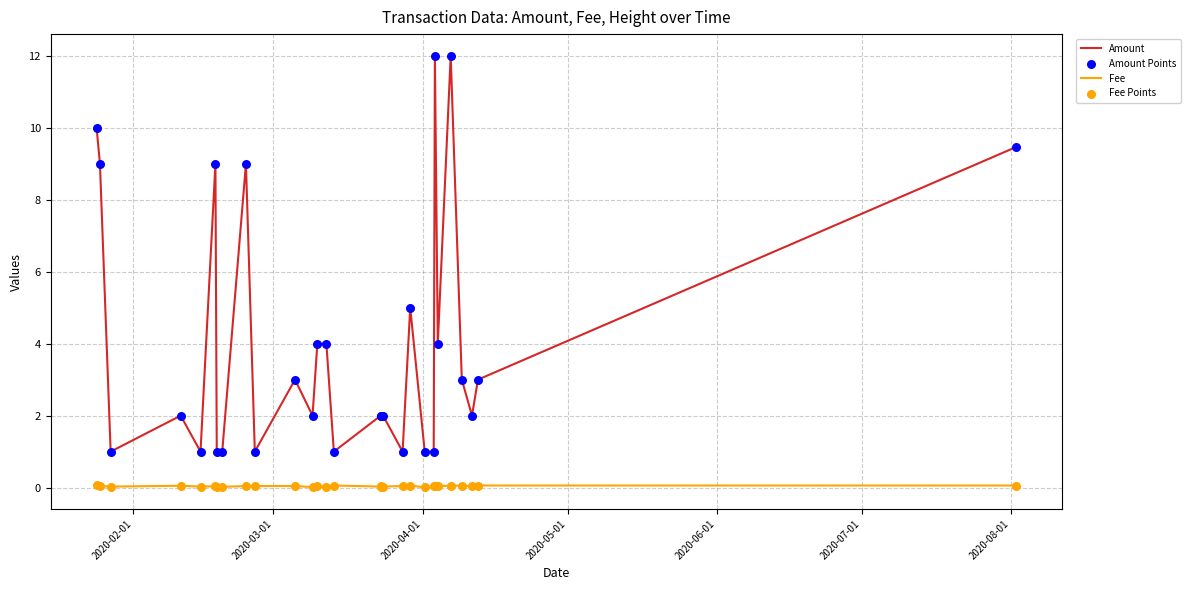

Which series has the widest spread of values?

Amount